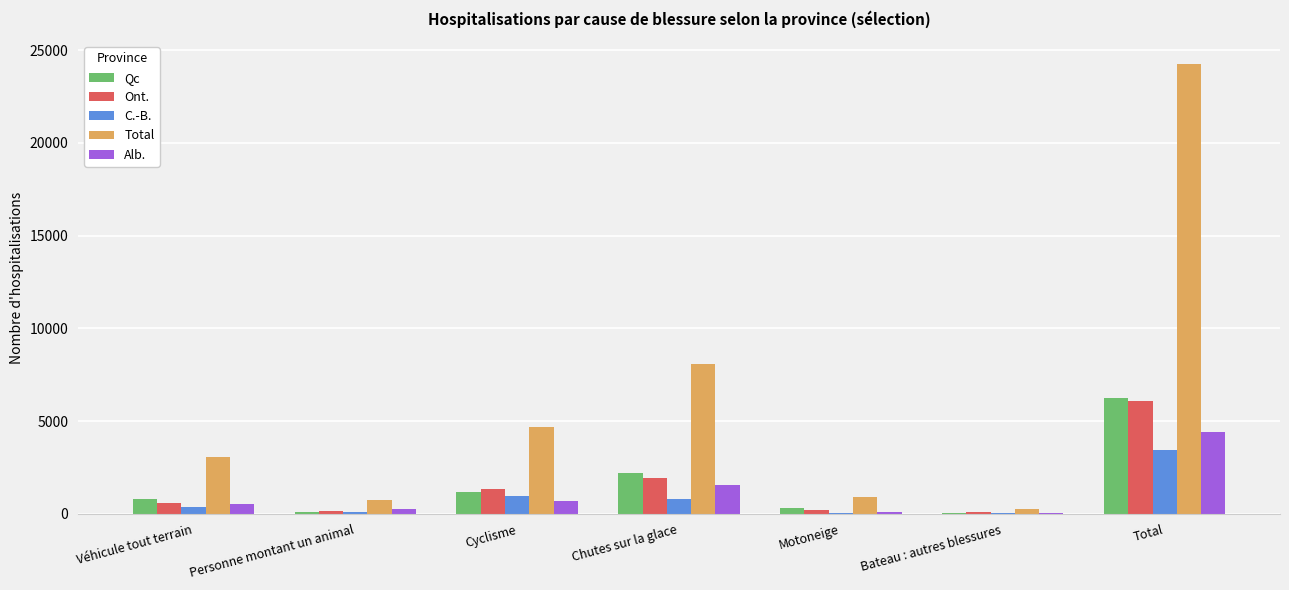

What is the average value of the Alb. series?

1084